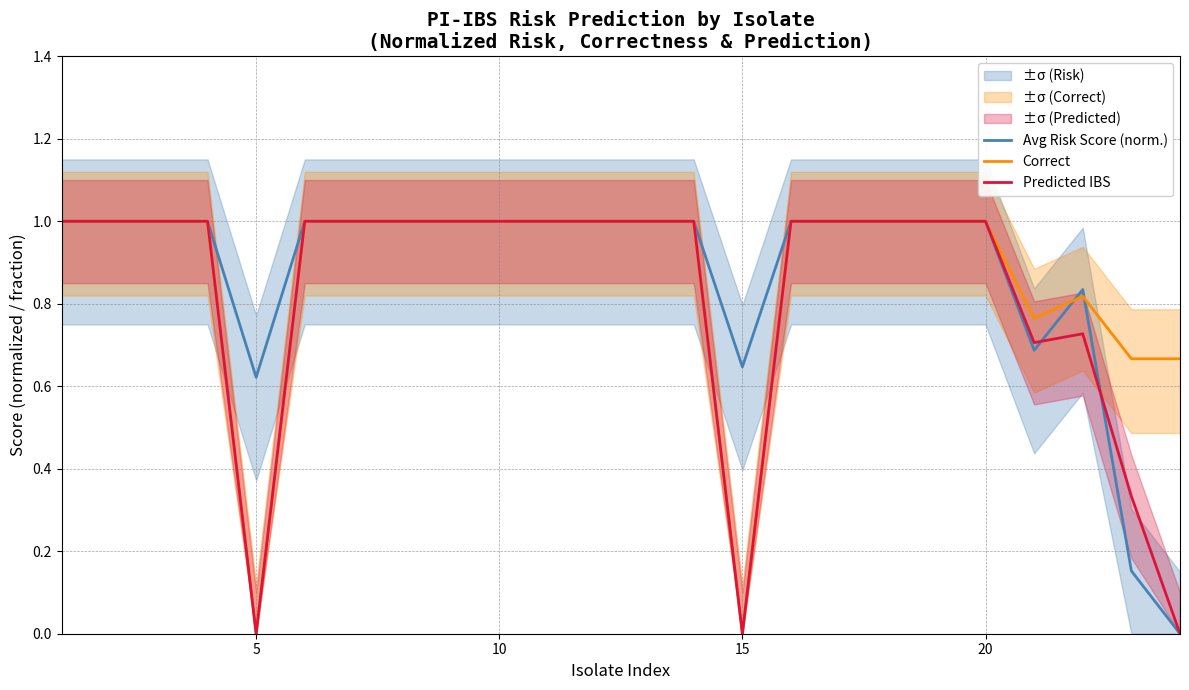

The value of Avg Risk Score (norm.) at 10 is 0.6. True or false?

False